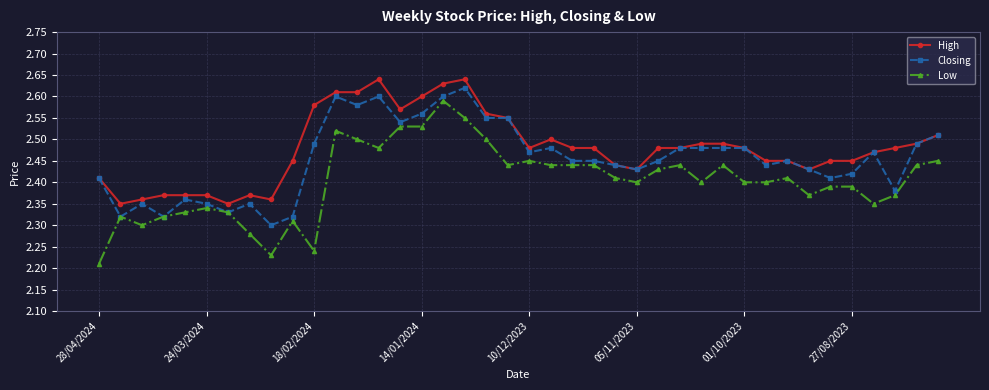

True or false: High has more than 0 points higher than both neighbors.

True